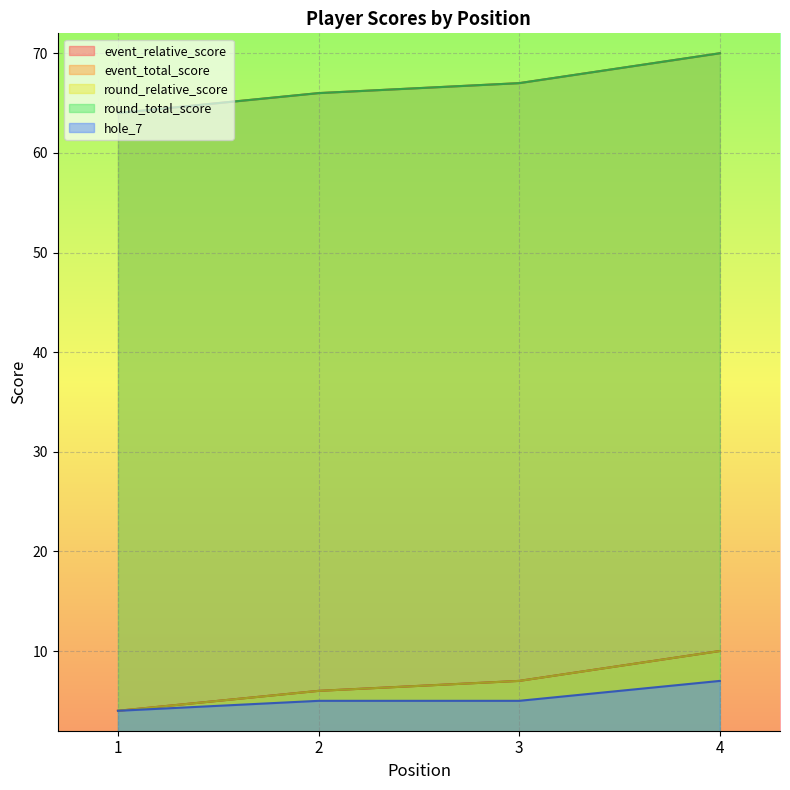

What is the spread (max minus min) of values at 3?

62